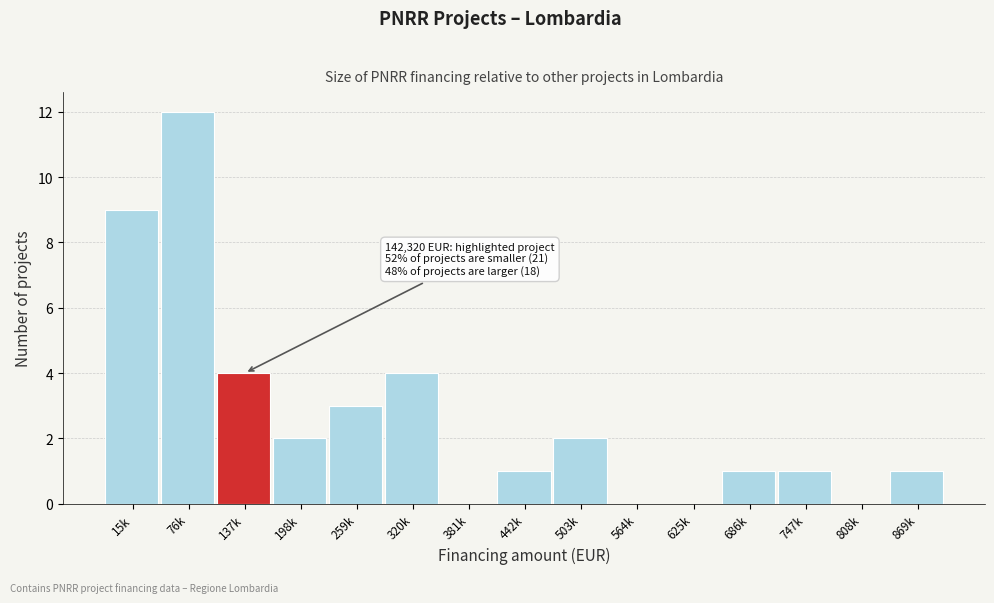

Reading left to right, transcribe all the data shown in this chart.

15k=9	76k=12	137k=4	198k=2	259k=3	320k=4	381k=0	442k=1	503k=2	564k=0	625k=0	686k=1	747k=1	808k=0	869k=1